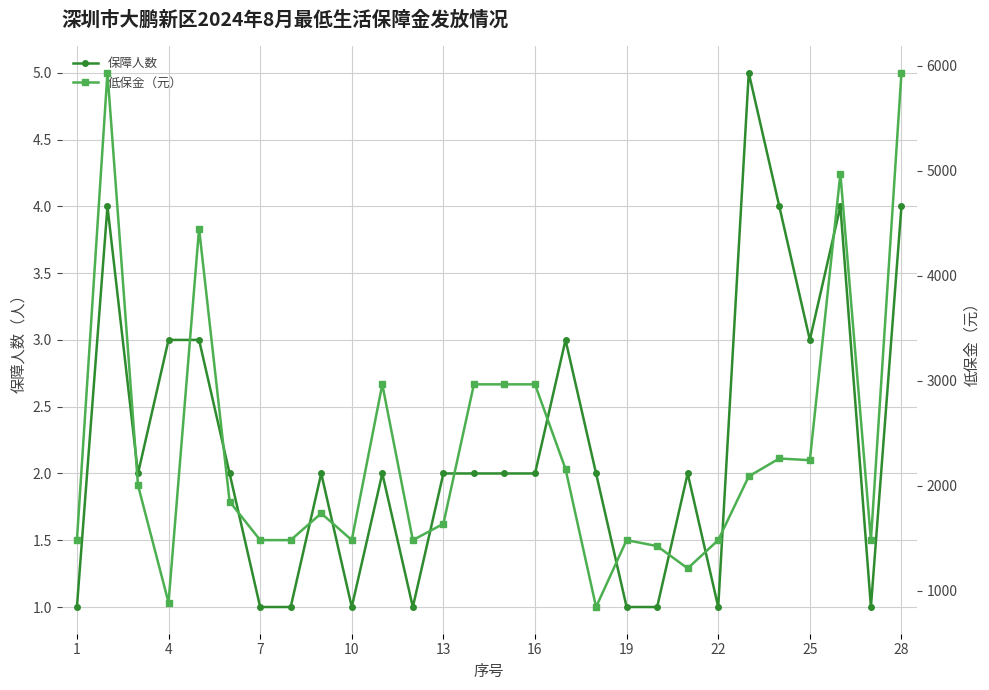

True or false: 低保金（元） and 保障人数 cross at least once.

False